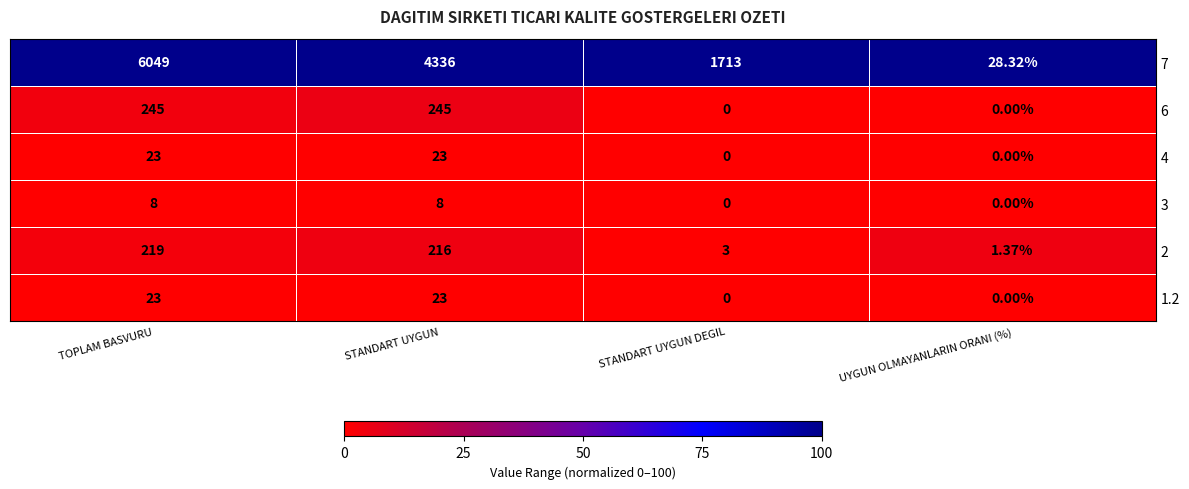

At which label does 7 first exceed 4336?

TOPLAM BASVURU